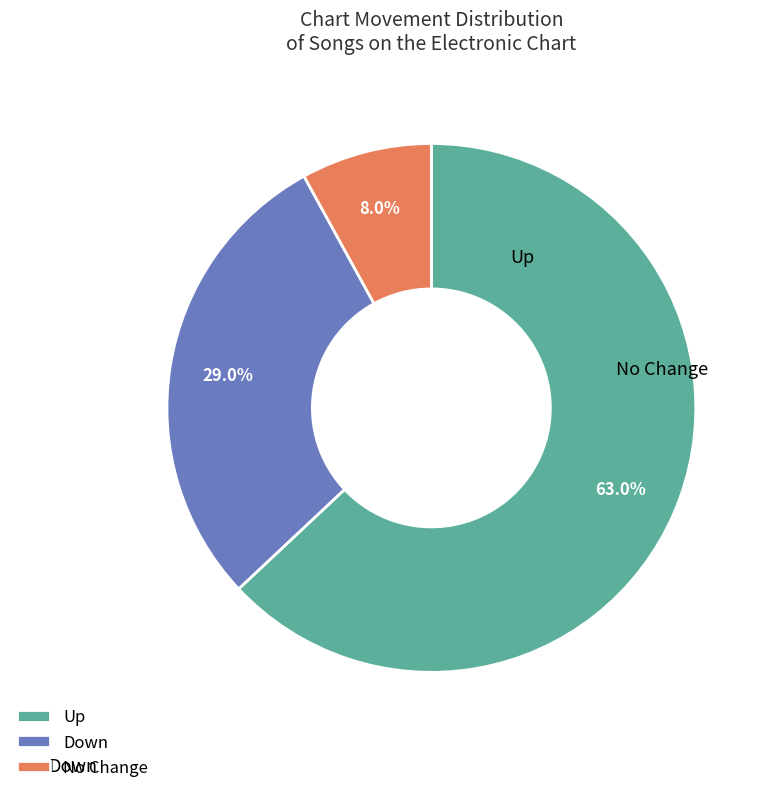

Count the number of slices in the pie.

3